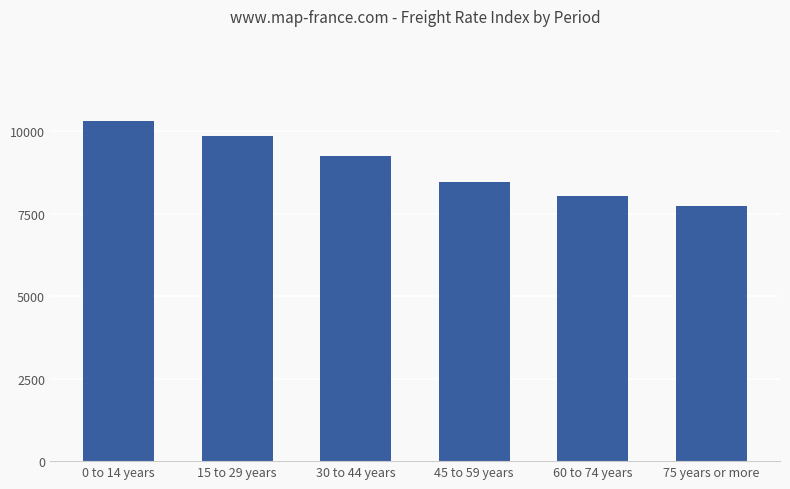

Count the values in the range 8037 to 9848.

4